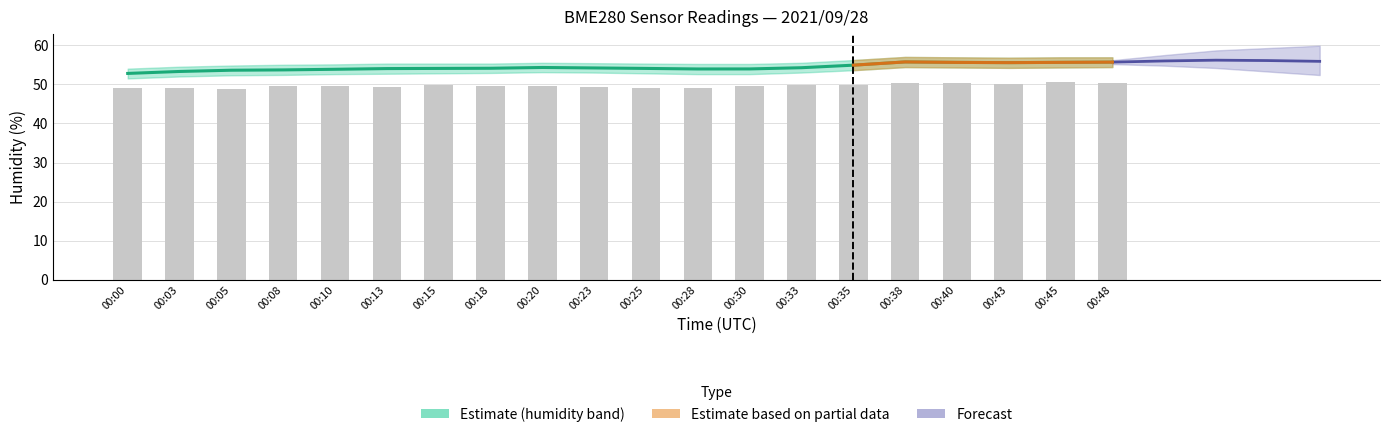

The BME280_humidity series shows 54.1 at 00:15. True or false?

True